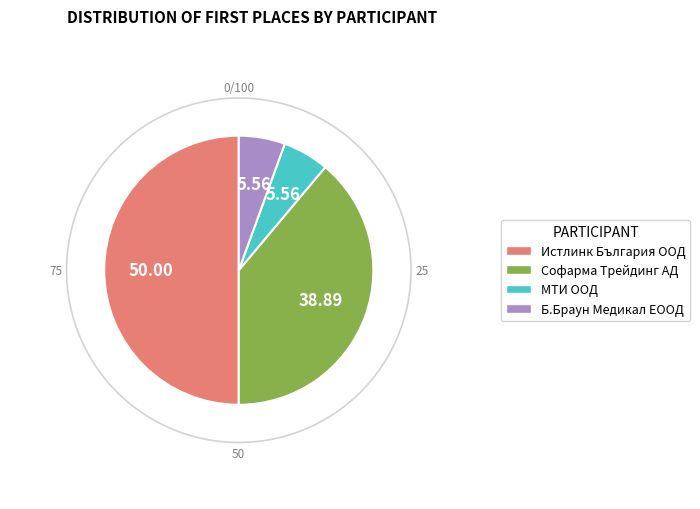

The Софарма Трейдинг АД slice represents 33% of the pie. True or false?

False